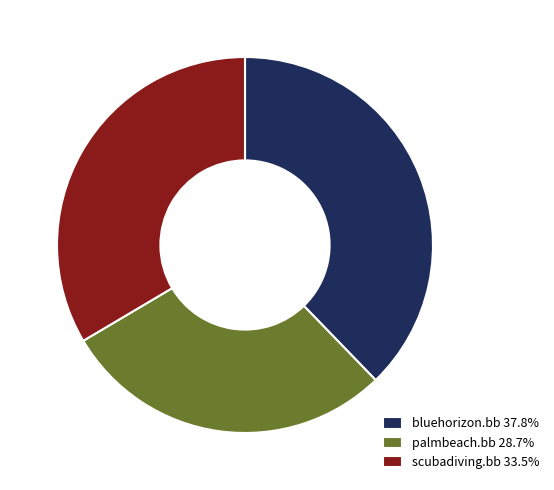

Combined, do palmbeach.bb and scubadiving.bb account for over 50%?

Yes